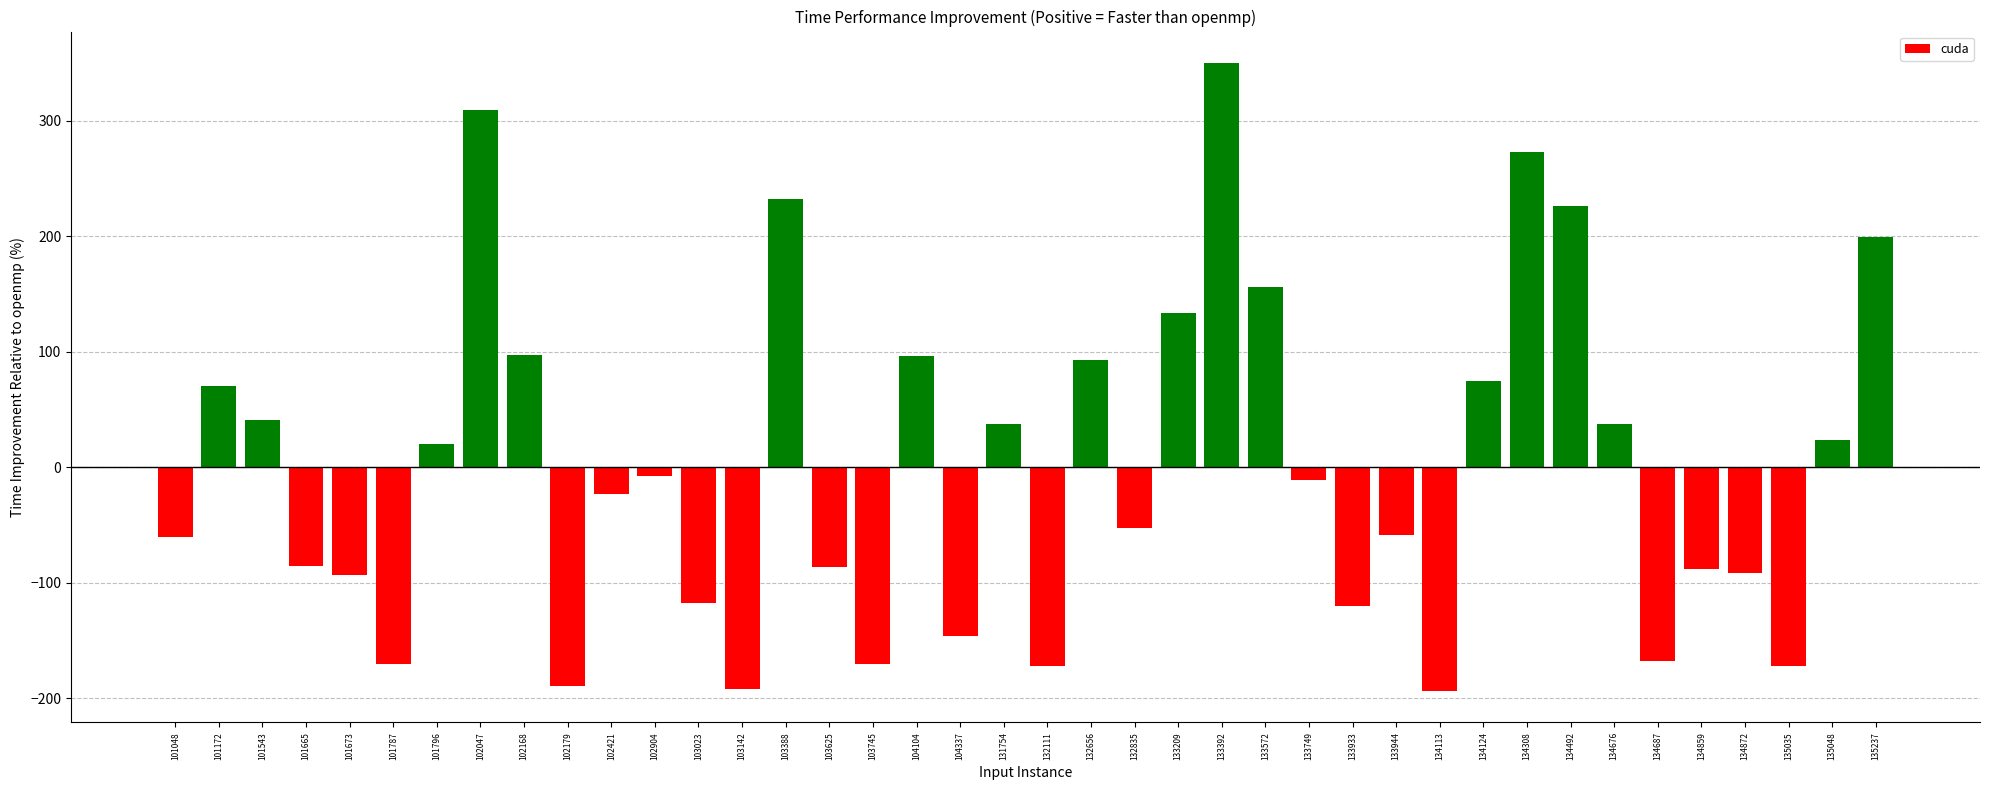

Which has a higher value, 134872 or 134492?

134492